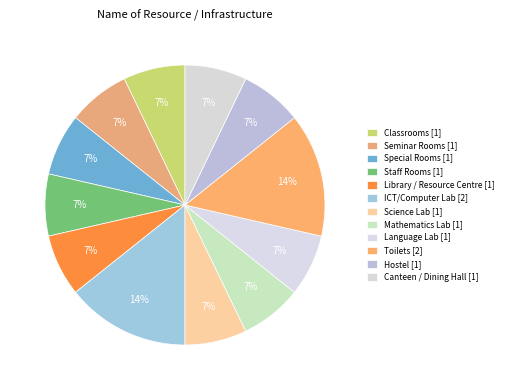

To the nearest percent, what is the difference between the largest and smallest slice percentages?

7%